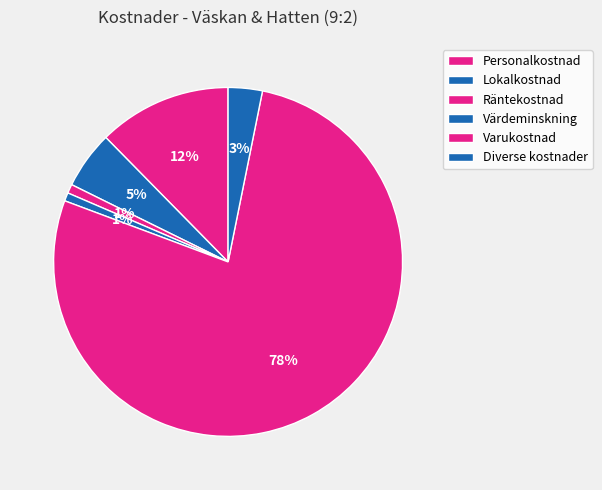

What percentage is the Varukostnad slice, to the nearest percent?

78%